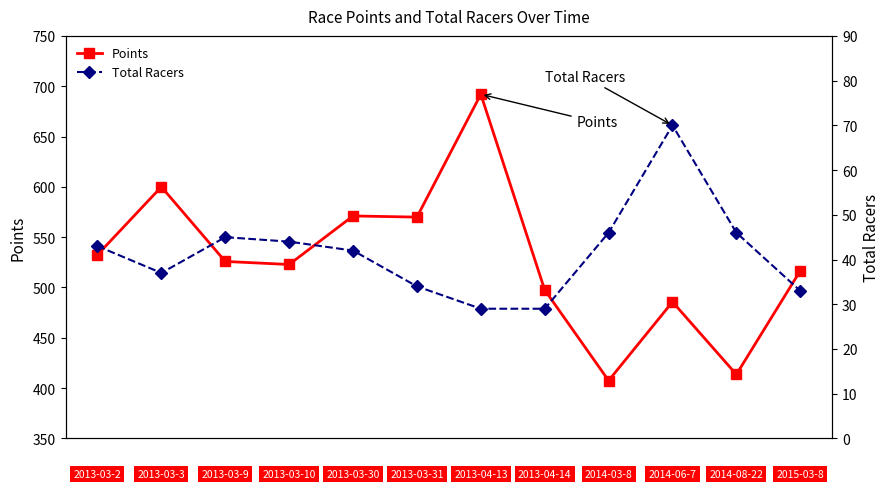

True or false: Points has more than 0 points higher than both neighbors.

True